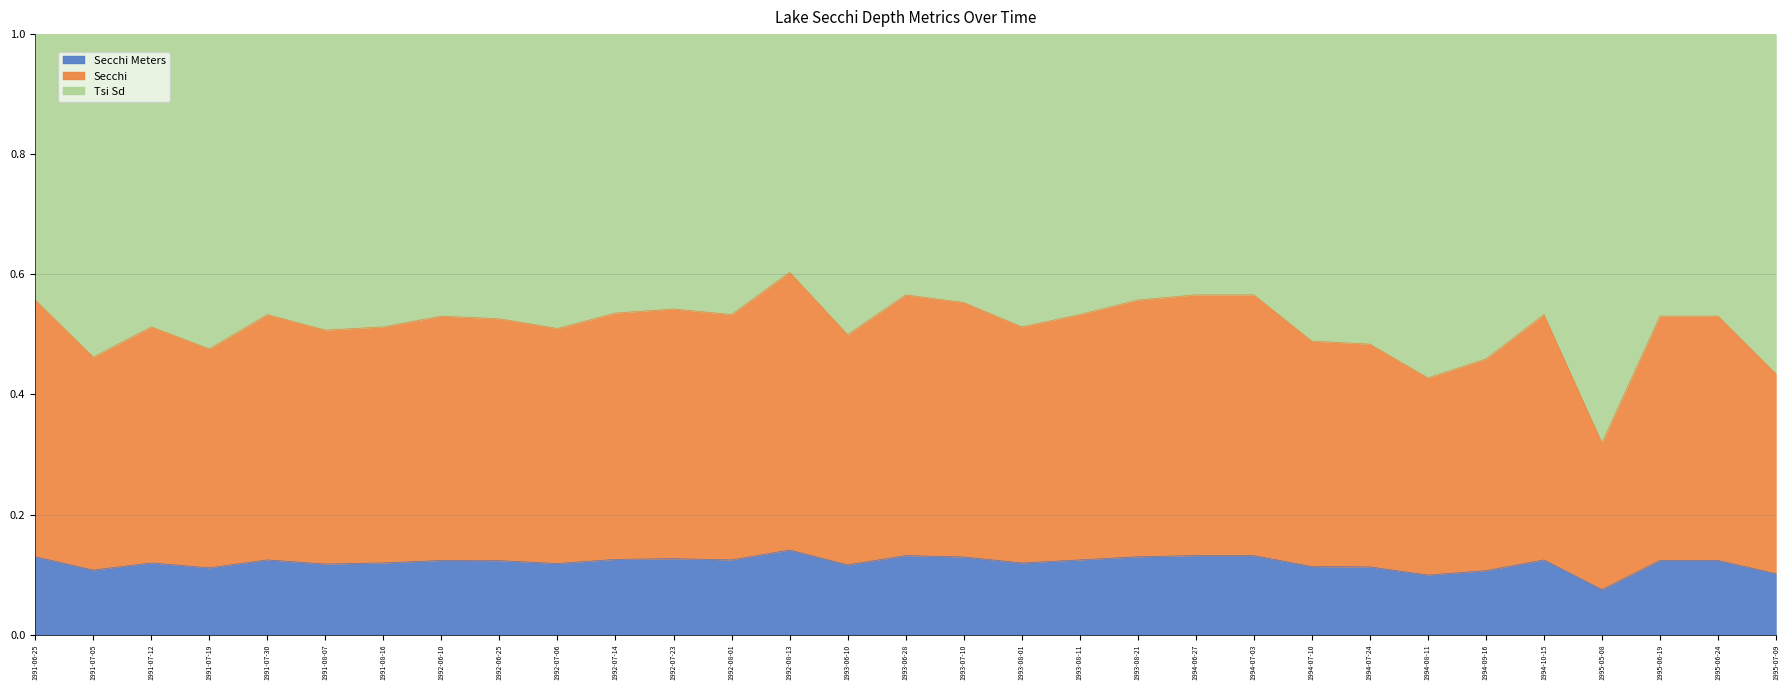

At which label does Secchi Meters reach its peak?

1992-08-13